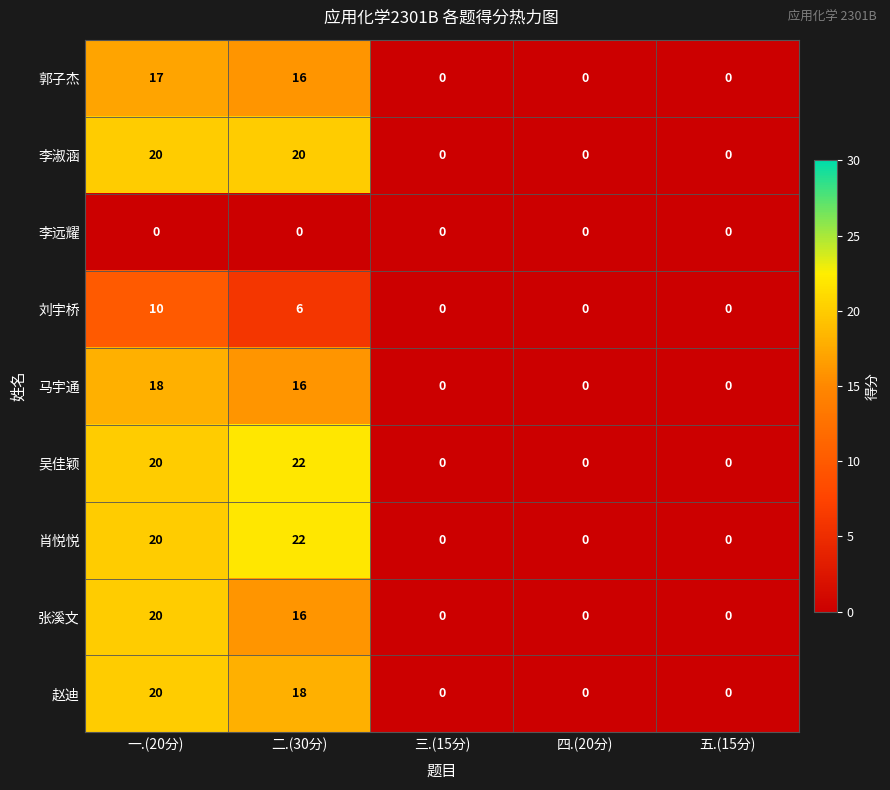

What is the difference between the second highest and minimum values in the 马宇通 series?

16